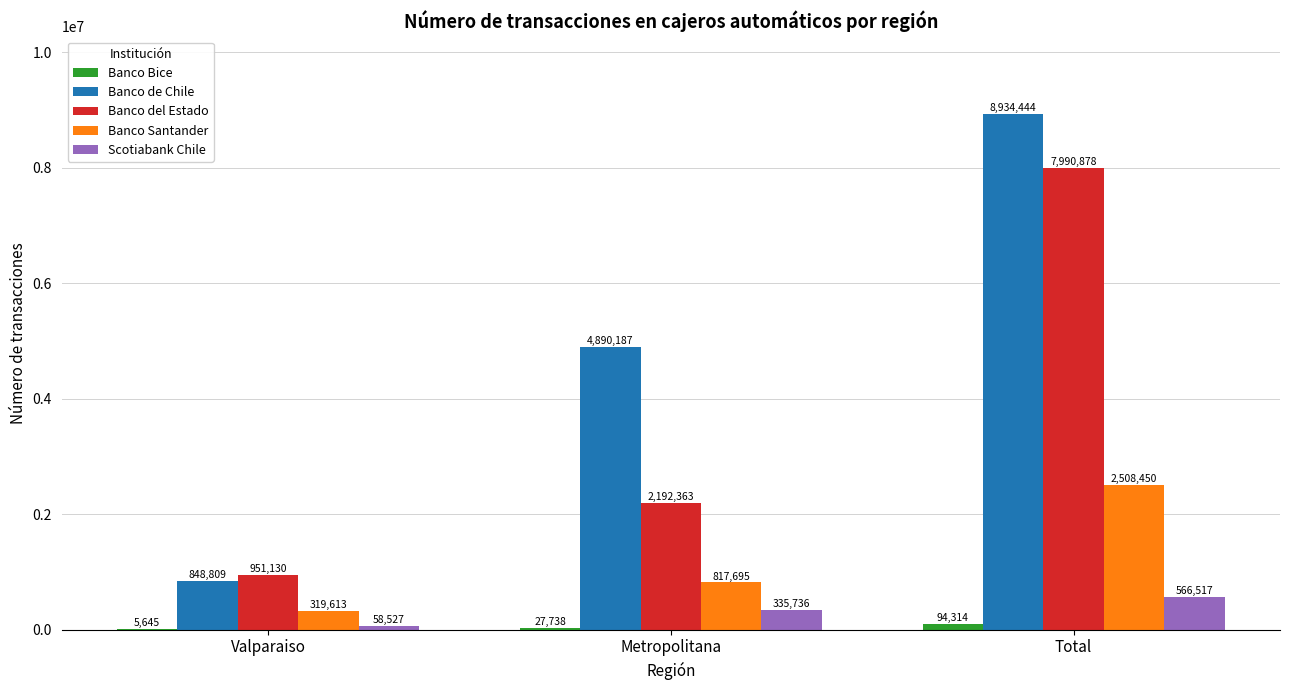

How many Scotiabank Chile values are between 58527 and 566517?

3